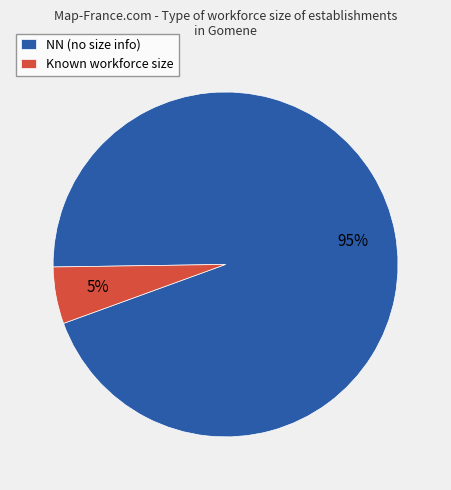

Is it true that NN (no size info) is 99% of the pie?

False